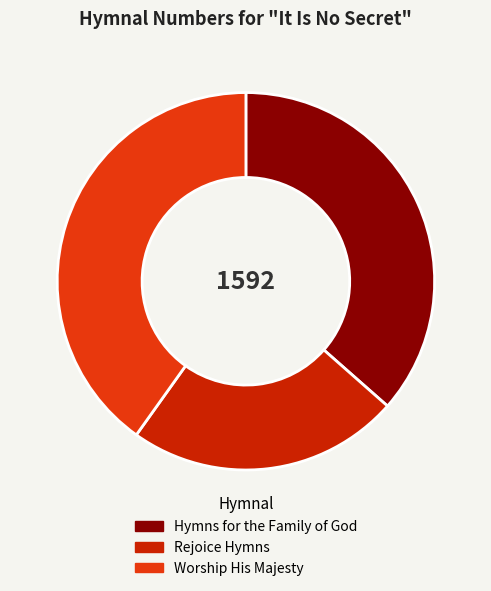

Rank the categories by value from highest to lowest.

Worship His Majesty, Hymns for the Family of God, Rejoice Hymns